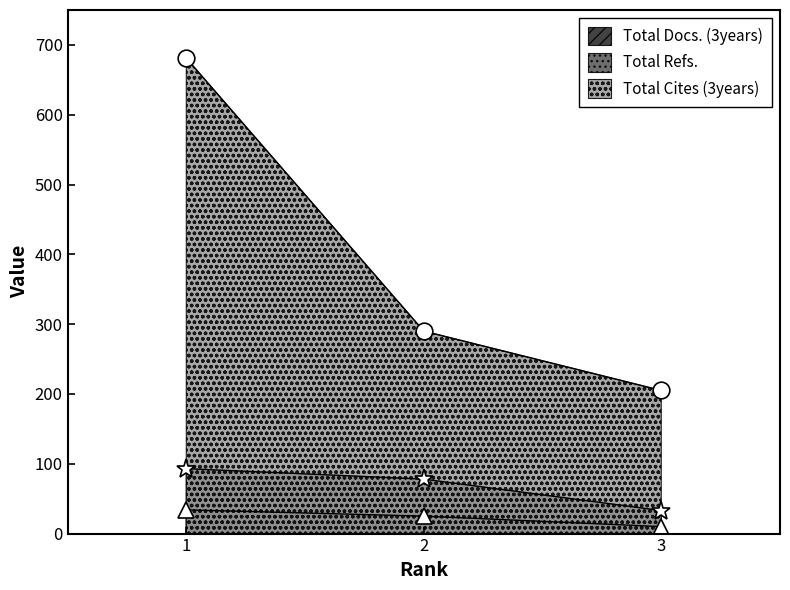

Which category has the highest value in the Total Refs. series?

1